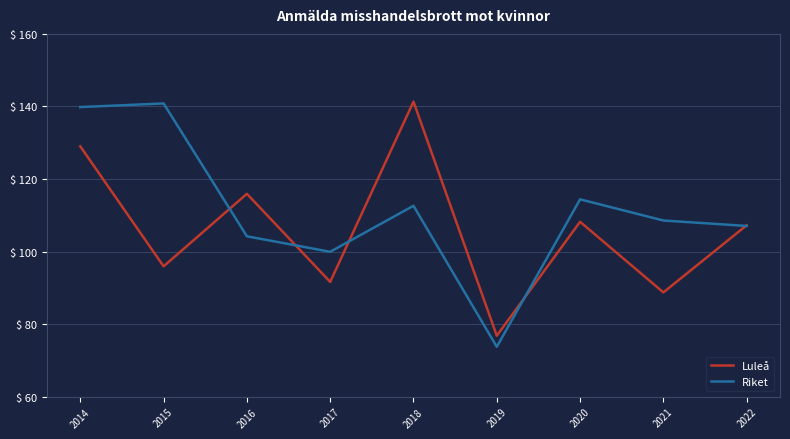

At which category is the sum across all series the highest?

2014